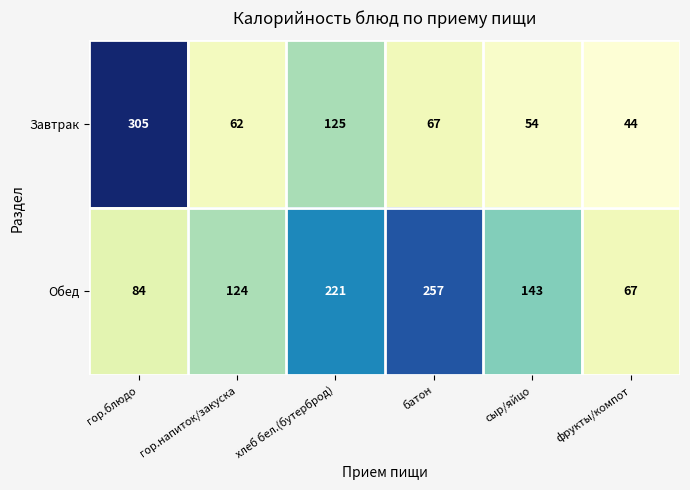

What is the greatest value displayed?

305